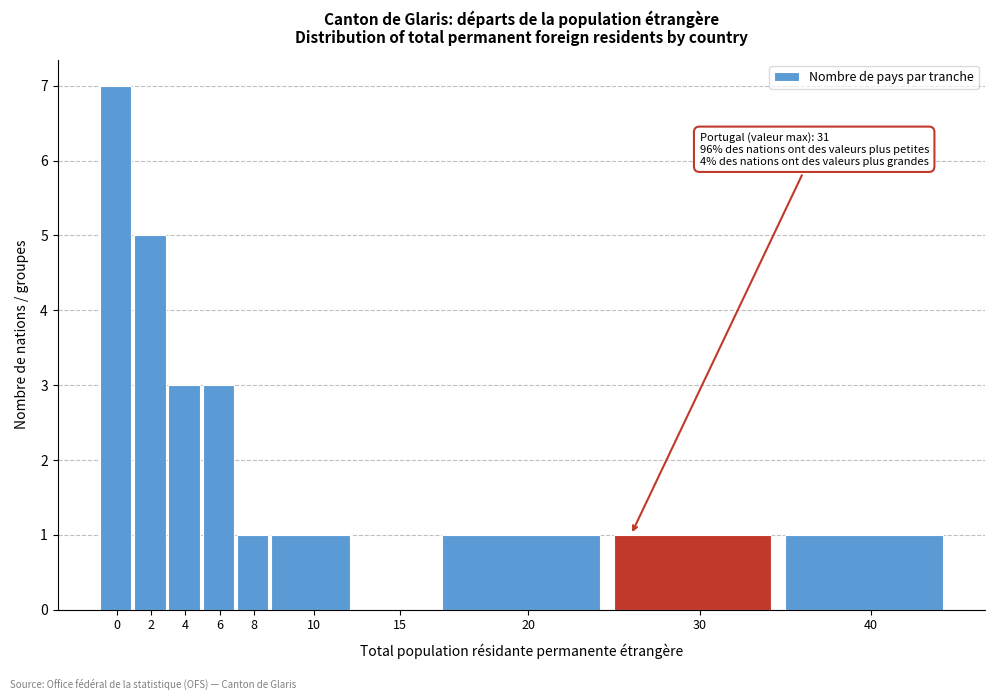

Reading left to right, extract all data points from this chart.

0=7	2=5	4=3	6=3	8=1	10=1	15=0	20=1	30=1	40=1